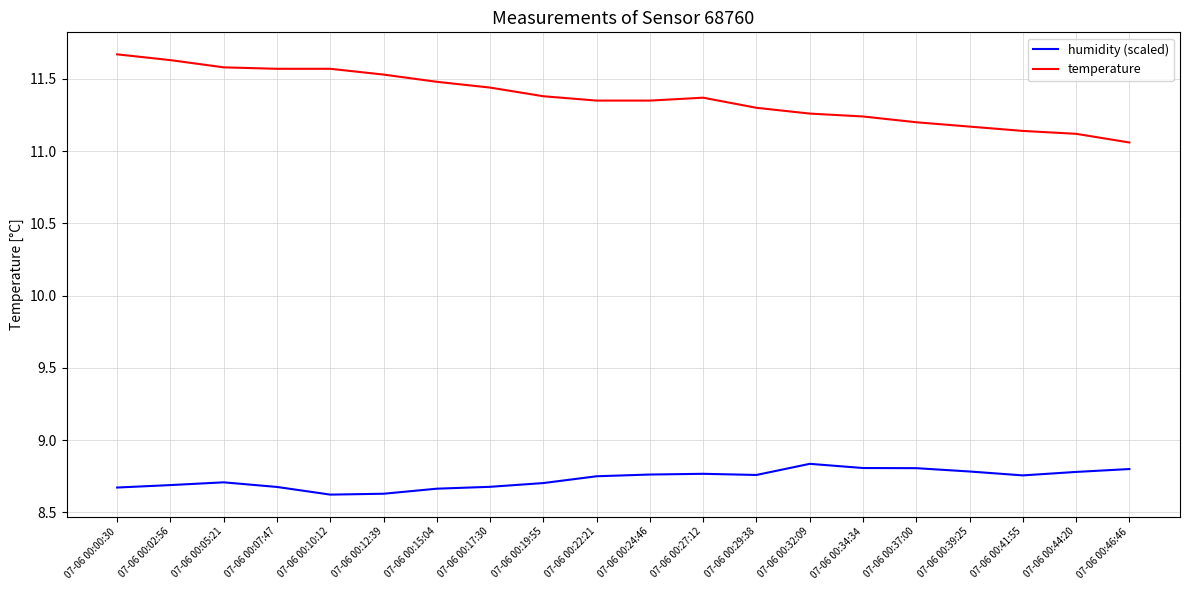

How many lines are shown in the chart?

2